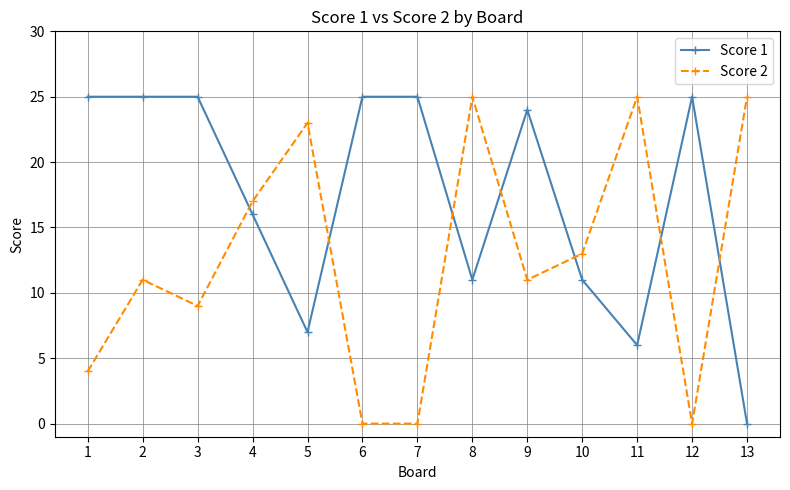

Where do Score 2 and Score 1 first cross each other?

3 and 4